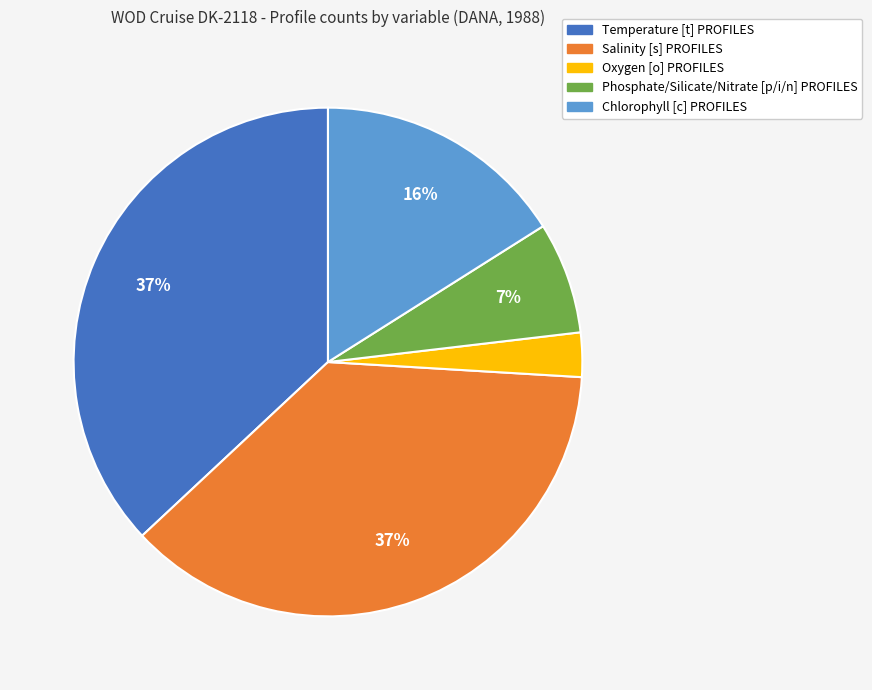

The Temperature [t] PROFILES slice represents 37% of the pie. True or false?

True